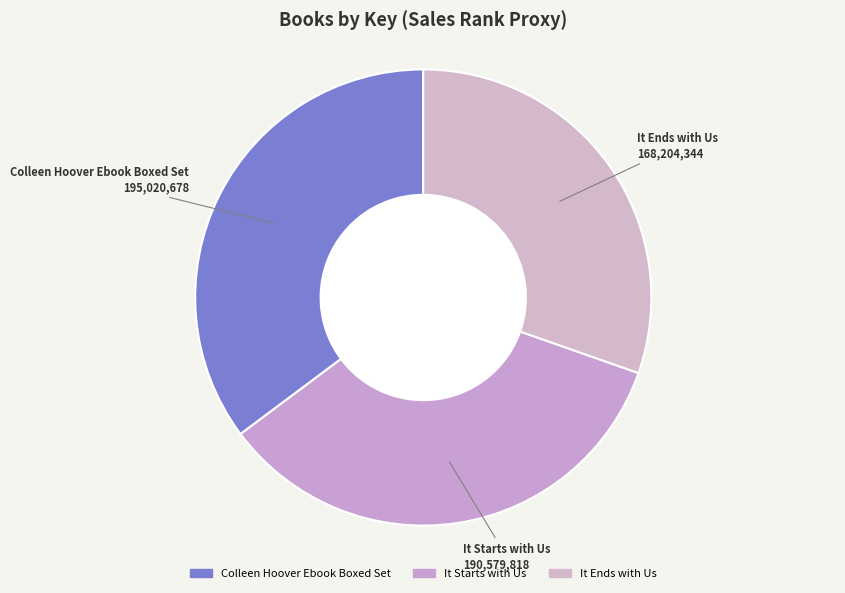

What is the ratio of the value at Colleen Hoover Ebook Boxed Set to the value at It Starts with Us?

1.0